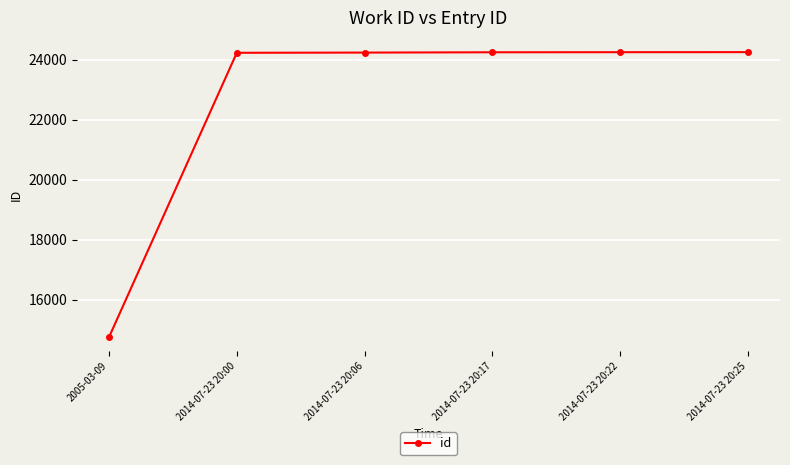

What is the smallest value displayed?

14743